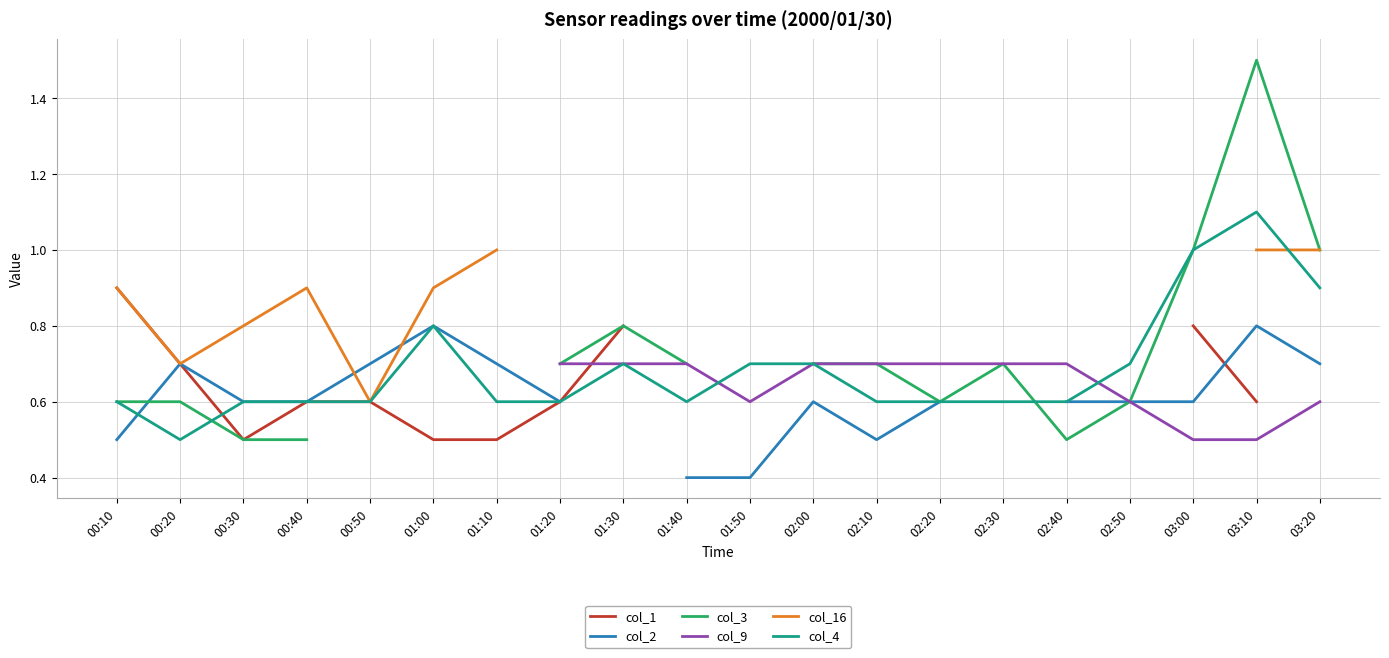

True or false: col_3 and col_16 intersect in this chart.

False